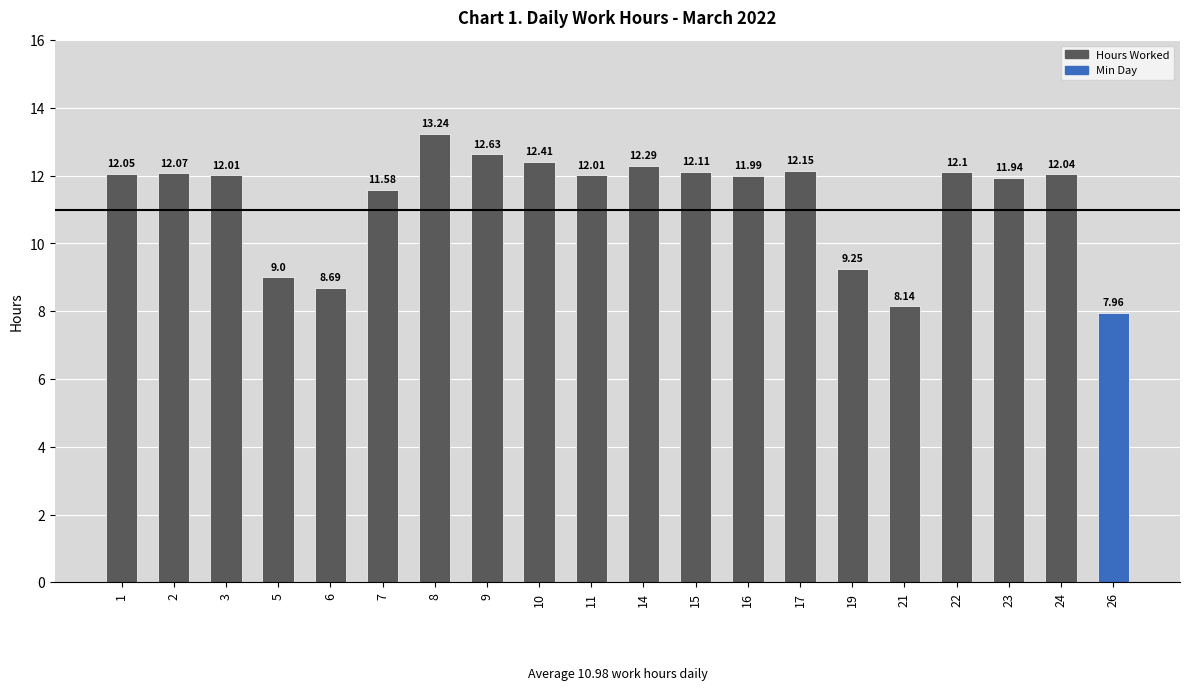

What is the value of the 1st bar from the left?

12.1